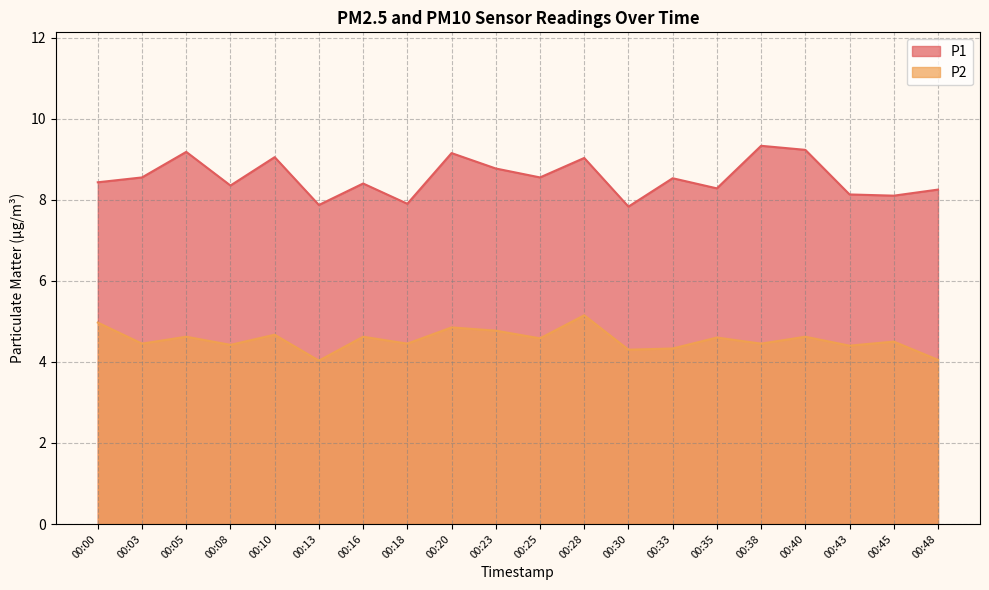

Is the value of P2 at 00:20 greater than the value of P1 at 00:05?

No